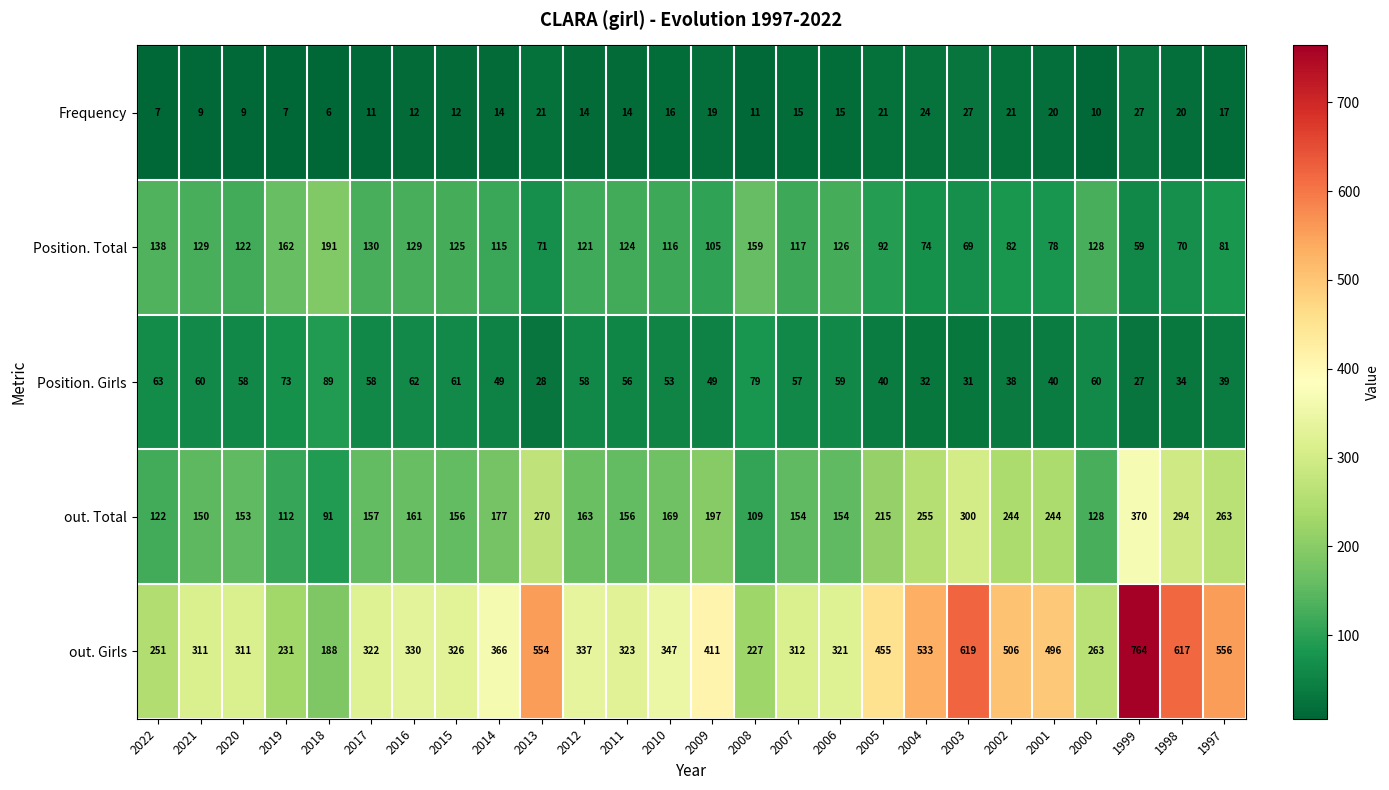

Which series has the largest range (max minus min)?

out. Girls